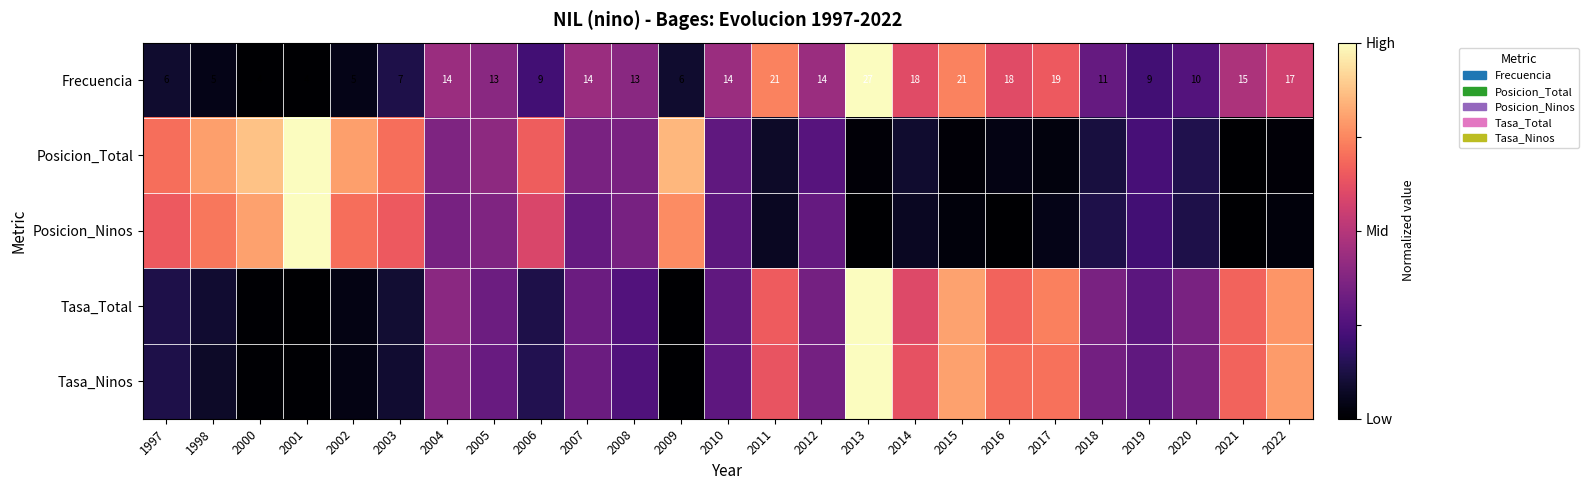

At which label does Tasa_Total reach its peak?

2013